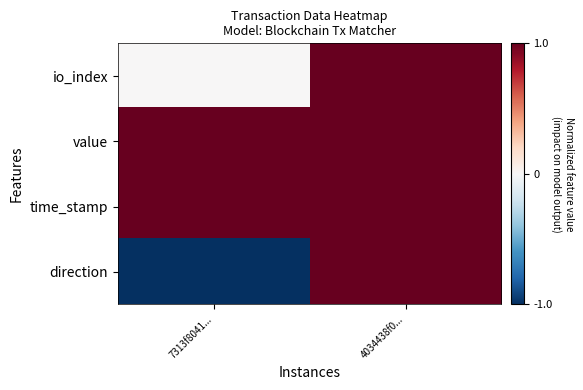

Reading left to right, list all the values displayed in this chart.

io_index: 7313f8041...=0.0	4034438f0...=1.0
value: 7313f8041...=1.0	4034438f0...=1.0
time_stamp: 7313f8041...=1.0	4034438f0...=1.0
direction: 7313f8041...=-1.0	4034438f0...=1.0